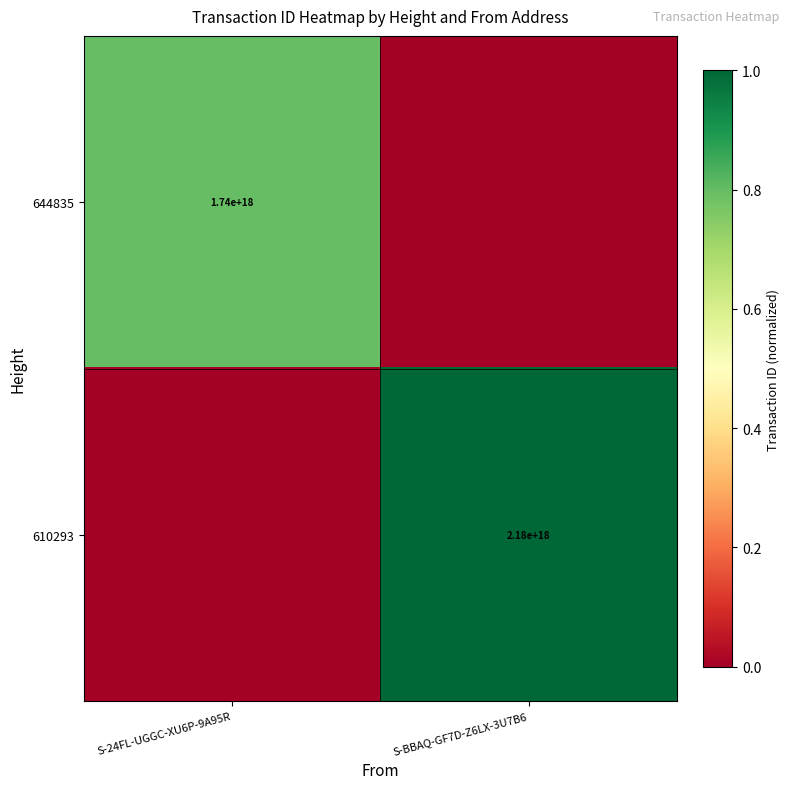

How many categories are shown in the chart?

2